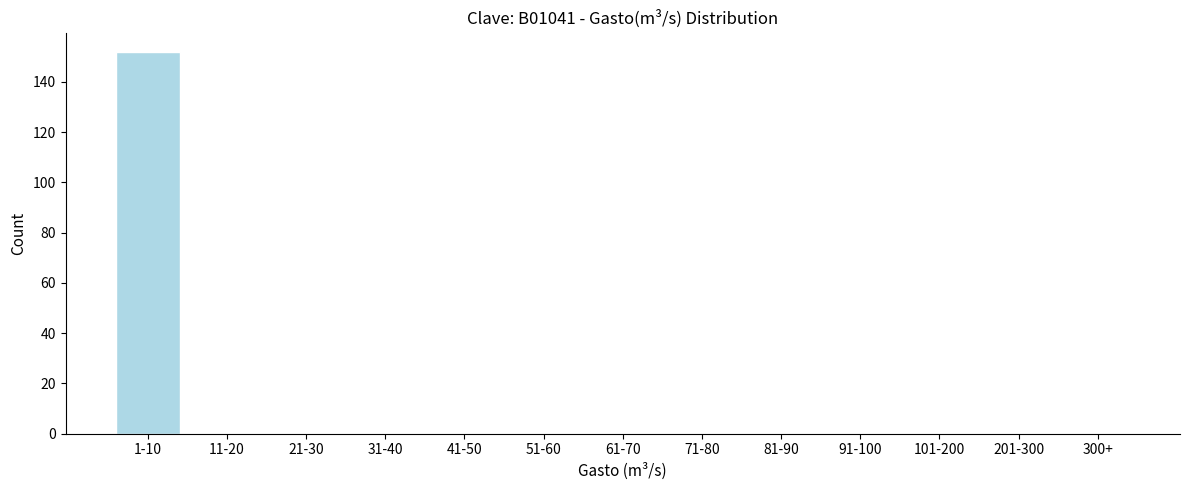

Reading left to right, transcribe all the data shown in this chart.

1-10=152	11-20=0	21-30=0	31-40=0	41-50=0	51-60=0	61-70=0	71-80=0	81-90=0	91-100=0	101-200=0	201-300=0	300+=0